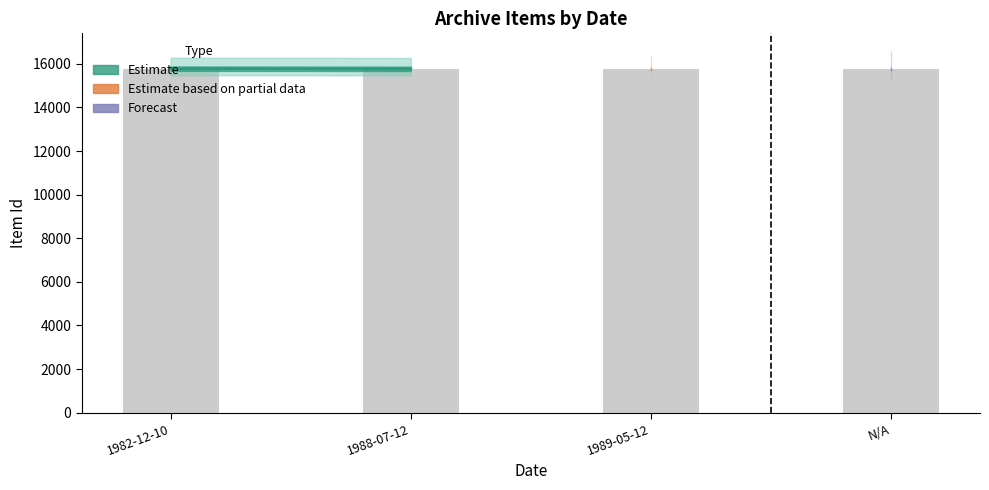

What is the ratio of the value at 1988-07-12 to the value at 1982-12-10?

1.0